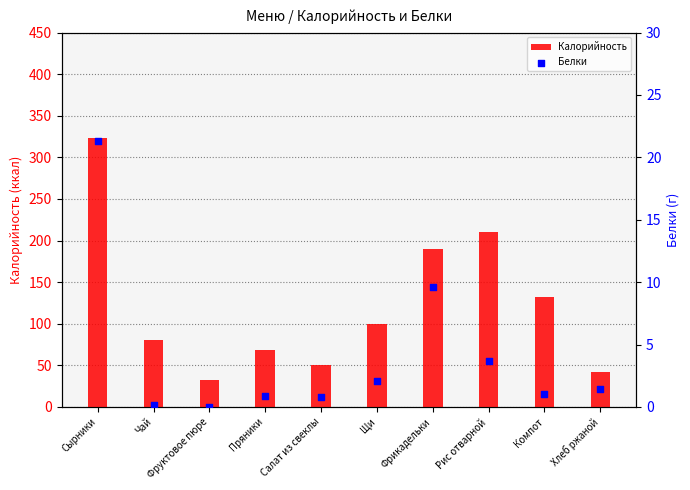

Which series has the largest total across all categories?

Калорийность